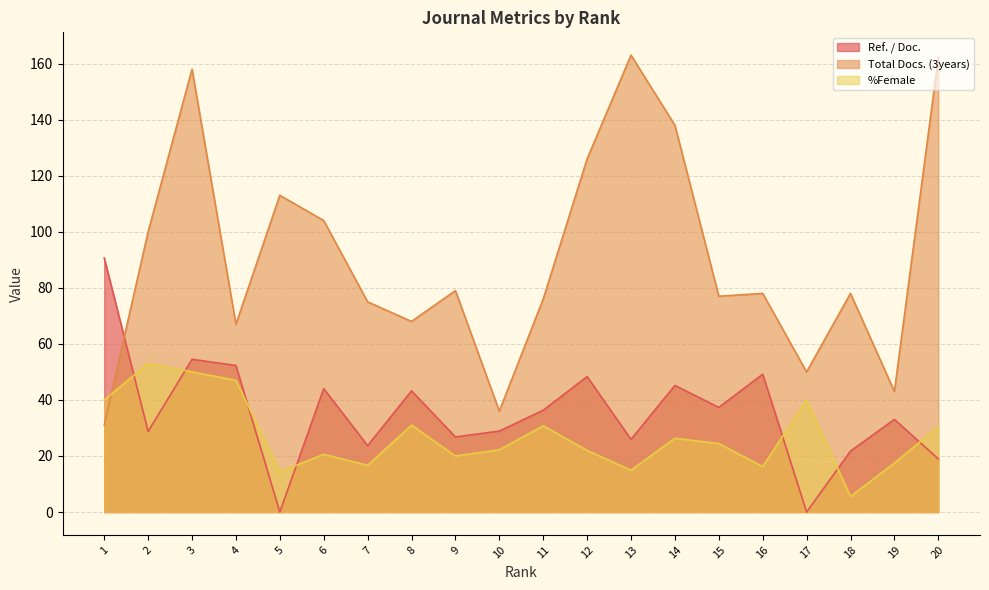

Where is the first local maximum for %Female?

2